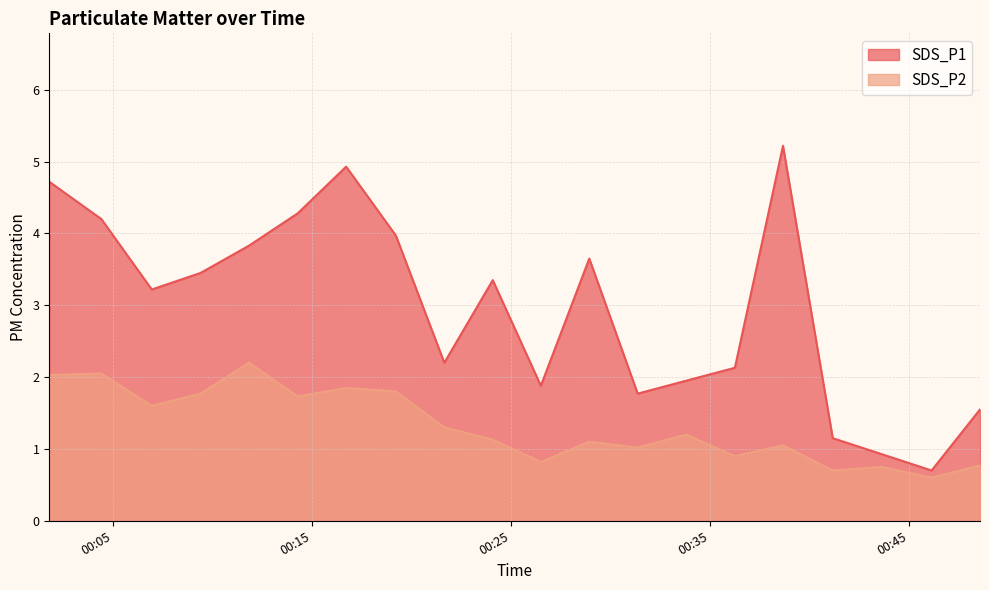

Between 2020/12/29 00:16:43 and 2020/12/29 00:24:05, which is larger?

2020/12/29 00:16:43